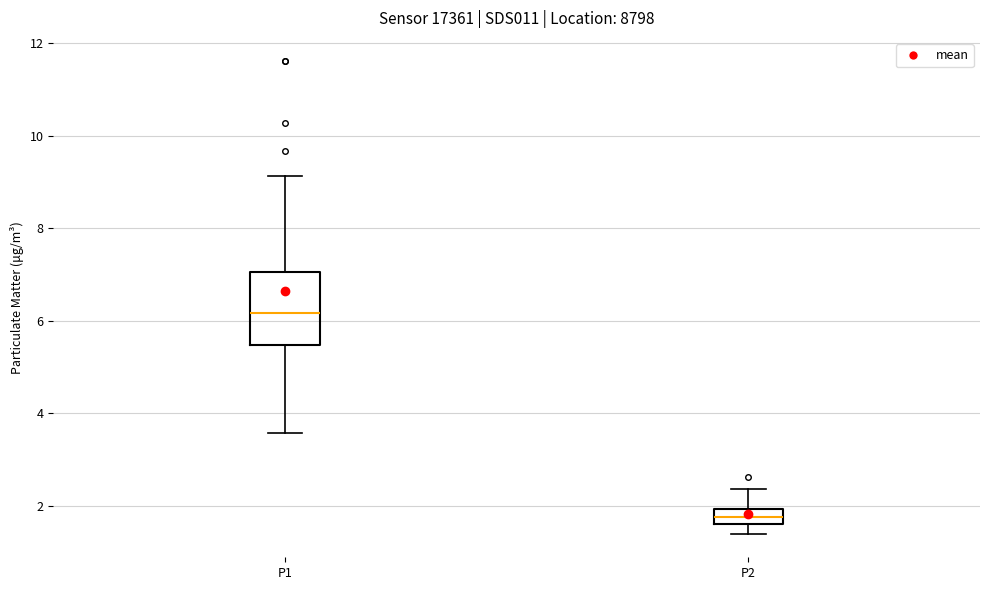

Reading left to right, transcribe this box plot: for each box, give where its median line is, the range the box spans, and where its two whiskers end, as read against the y-axis. The values are not printed on the chart, so give them approximately, as read against the axis.

P1: median 6.2, box 5.4 to 7.0, whiskers 3.6 to 9.2
P2: median 1.8, box 1.6 to 2.0, whiskers 1.4 to 2.4